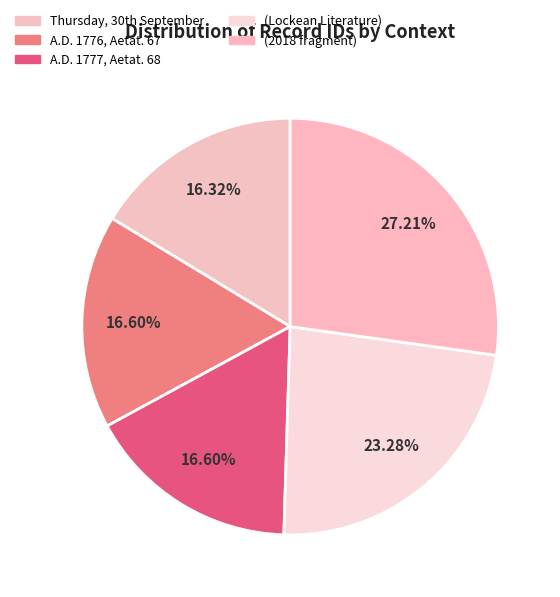

To the nearest percent, what percentage of the pie is A.D. 1776, Aetat. 67?

17%